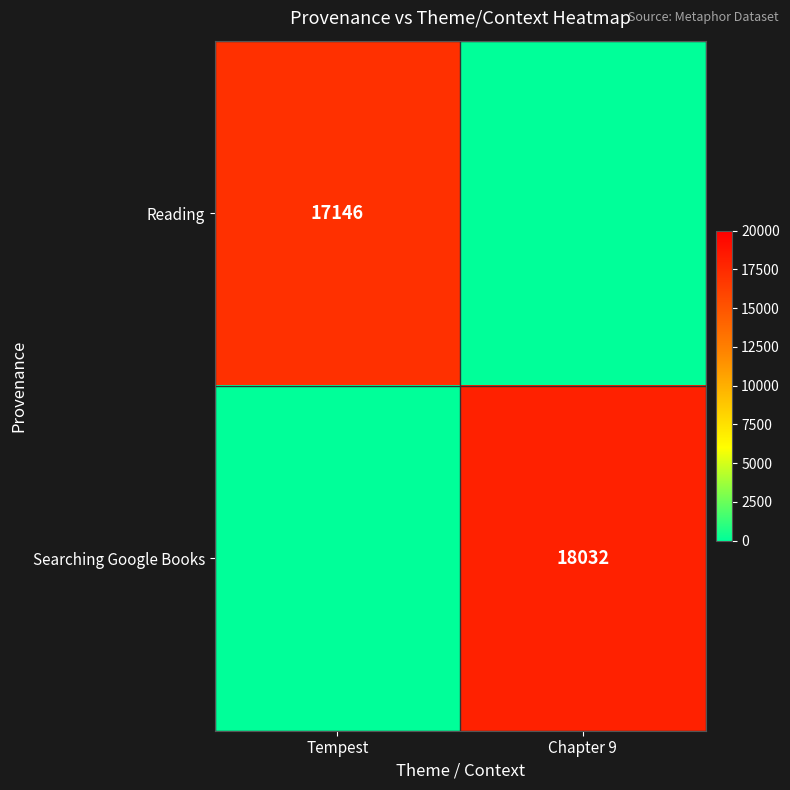

What is the total value across all series at Chapter 9?

18032